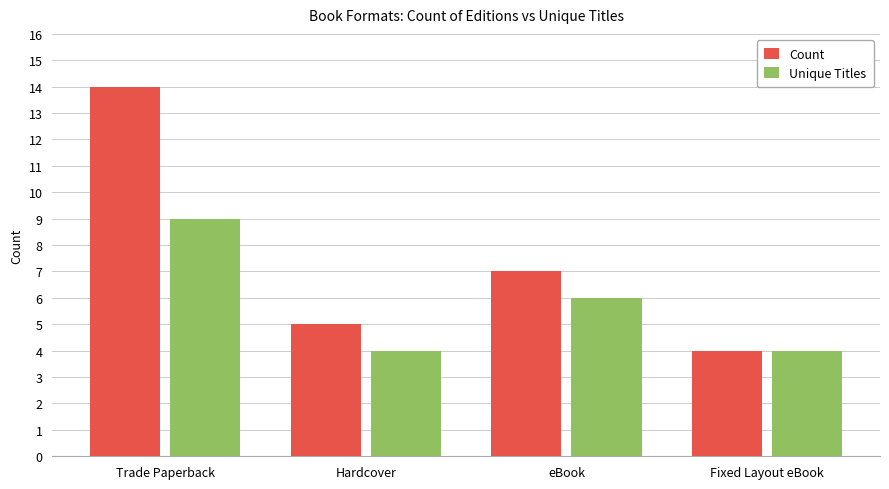

Are the bars horizontal?

No